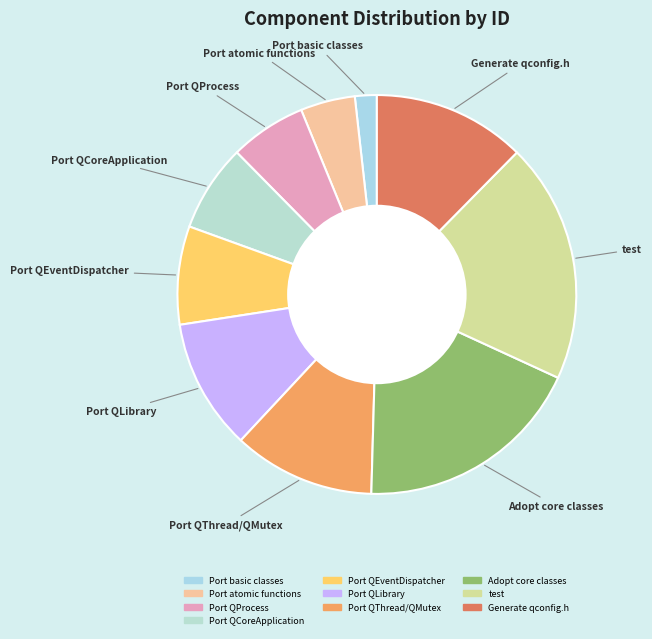

Do Port basic classes and test together represent more than half of the pie?

No